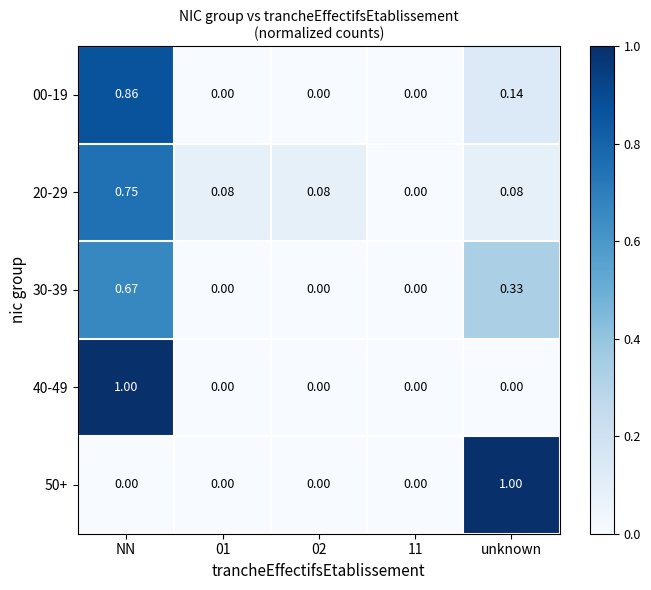

At which label does 30-39 reach its peak?

NN